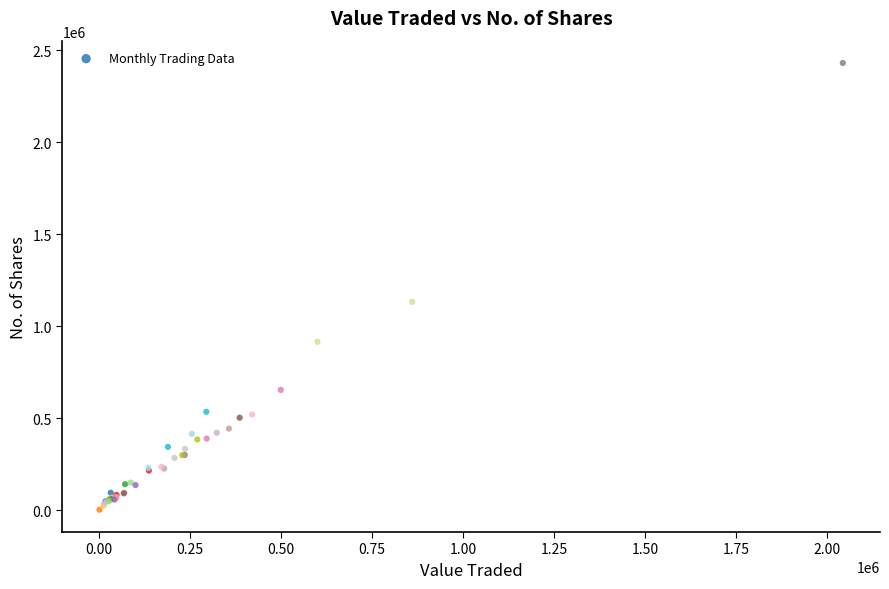

What Y value in the scatter plot is closest to 1216707?

1132358